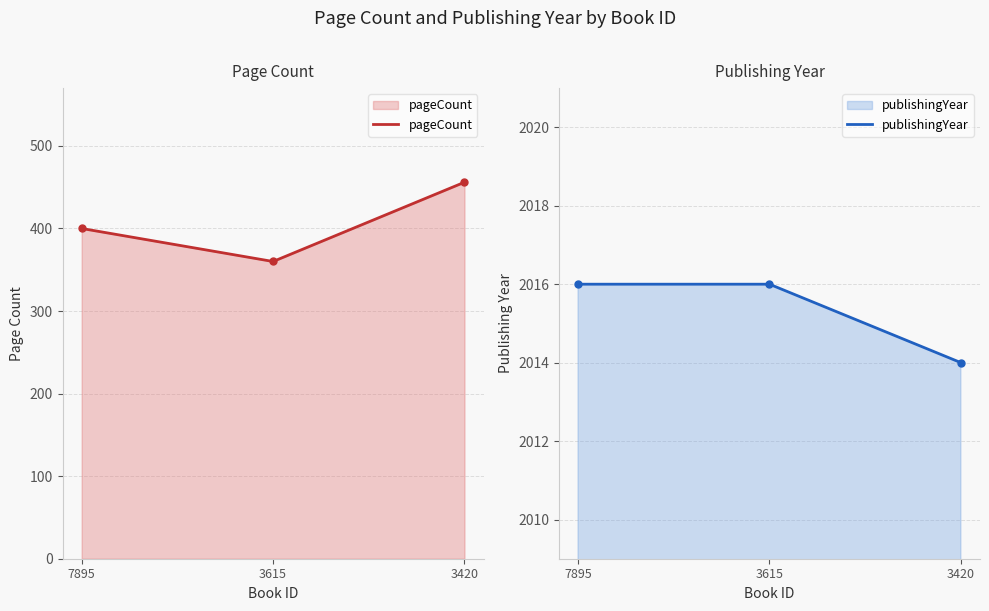

At which label does pageCount first exceed 400?

3420